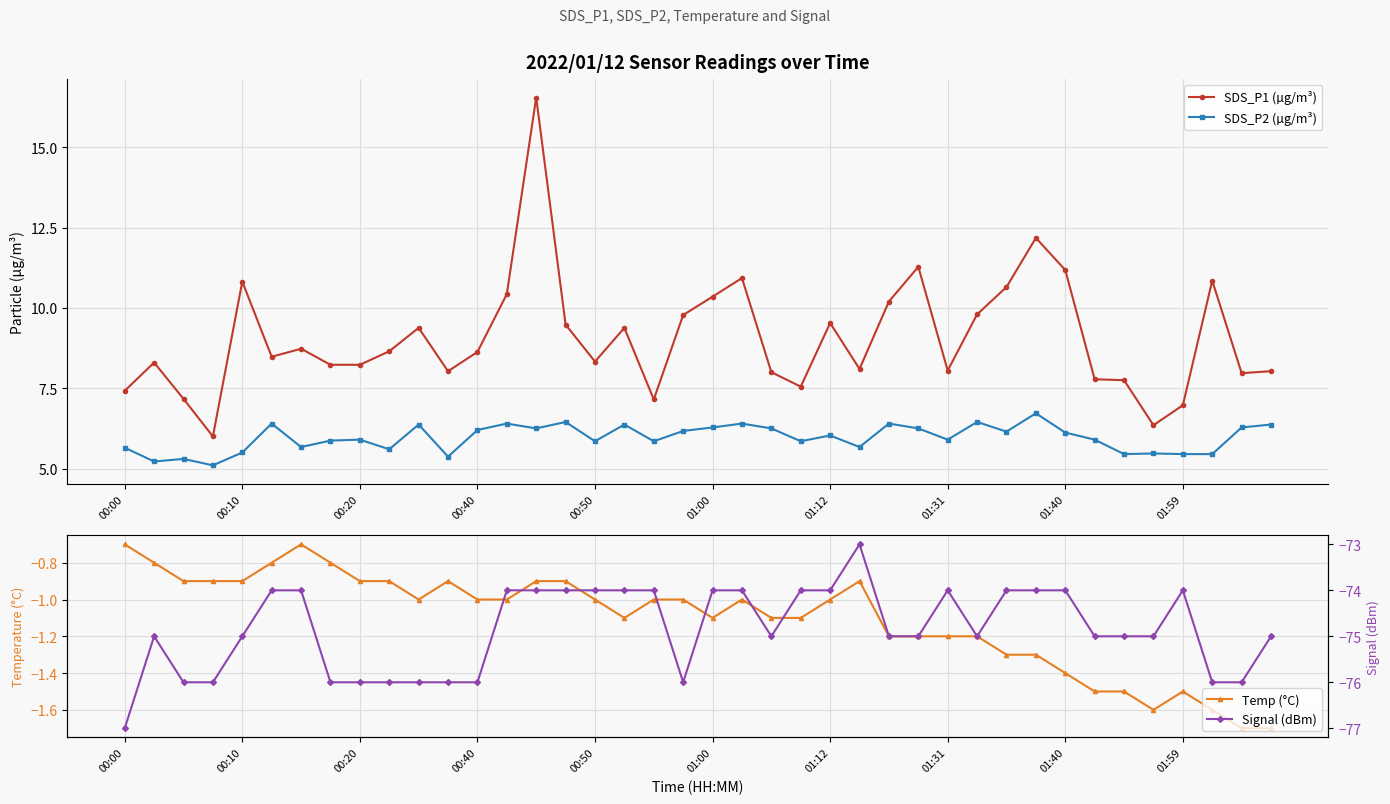

How many interior local peaks does the SDS_P1 (µg/m³) series have?

11